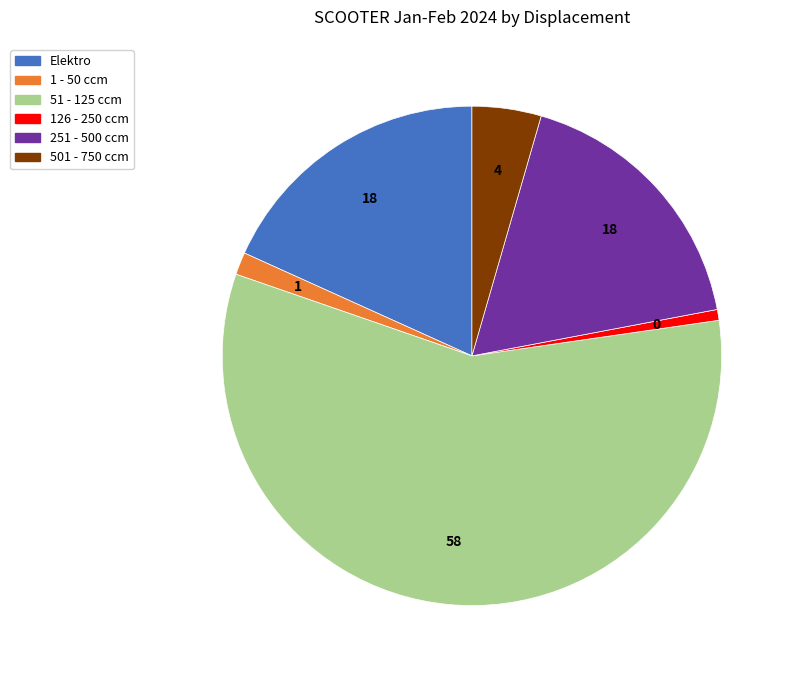

Combined, do 126 - 250 ccm and 501 - 750 ccm account for over 50%?

No